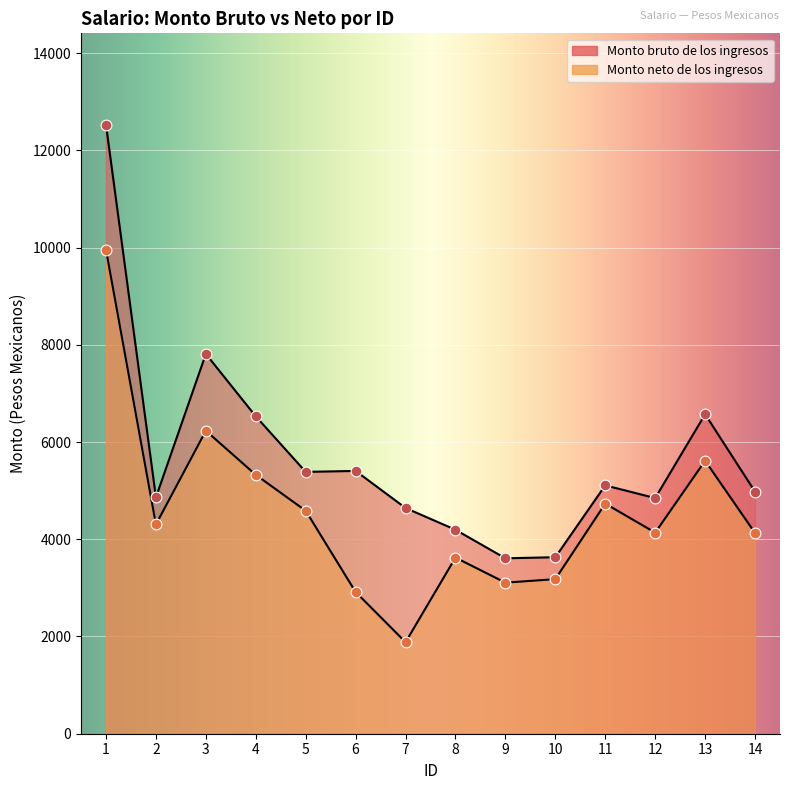

Is the value of Monto bruto de los ingresos at 7 greater than the value of Monto neto de los ingresos at 11?

No